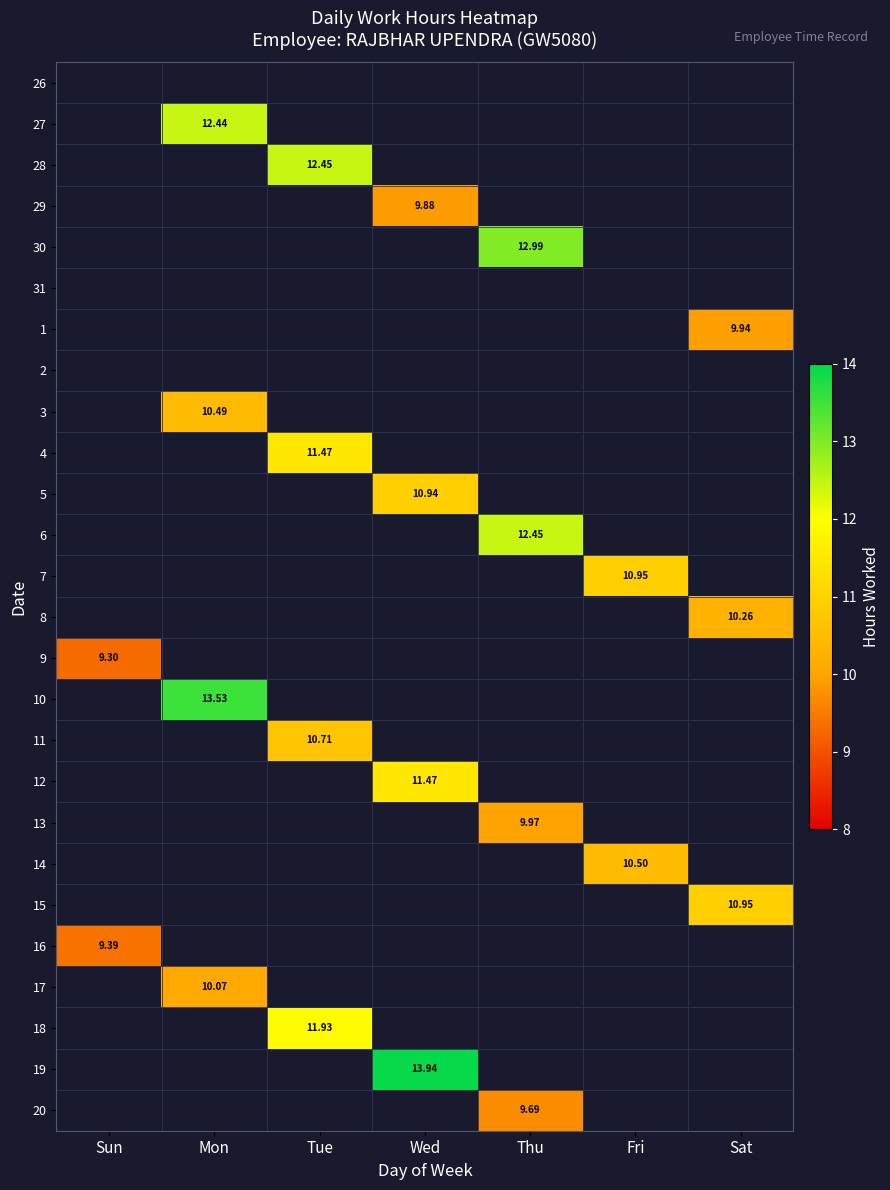

Count the number of data series in this chart.

26